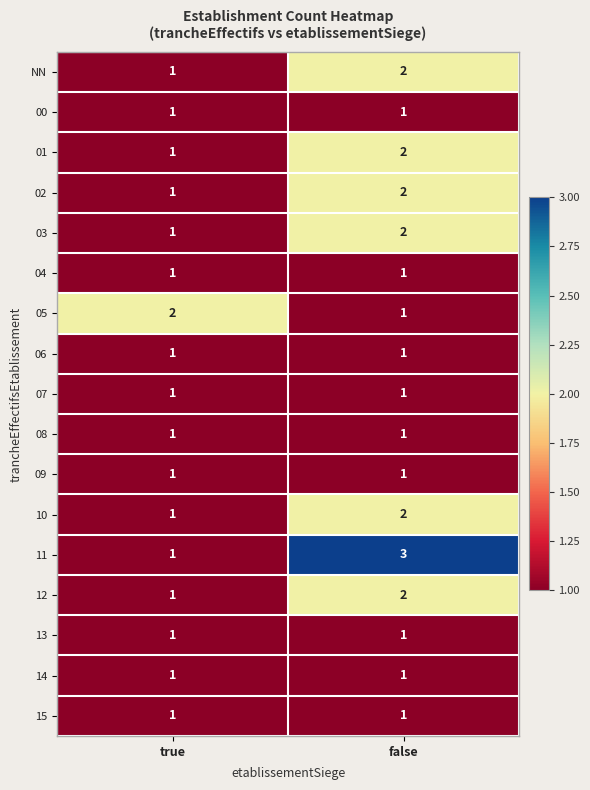

Which category has the highest value across all series?

false